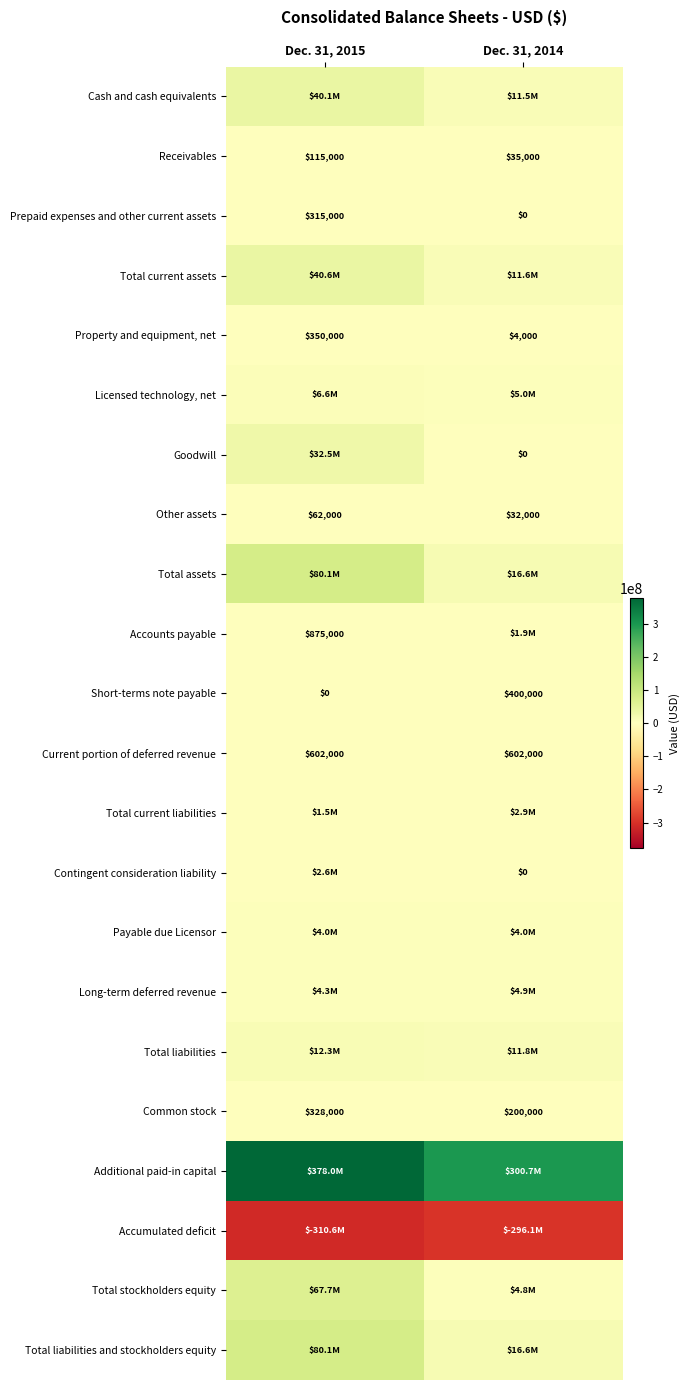

Is the value of Receivables at Dec. 31, 2015 greater than the value of Common stock at Dec. 31, 2015?

No